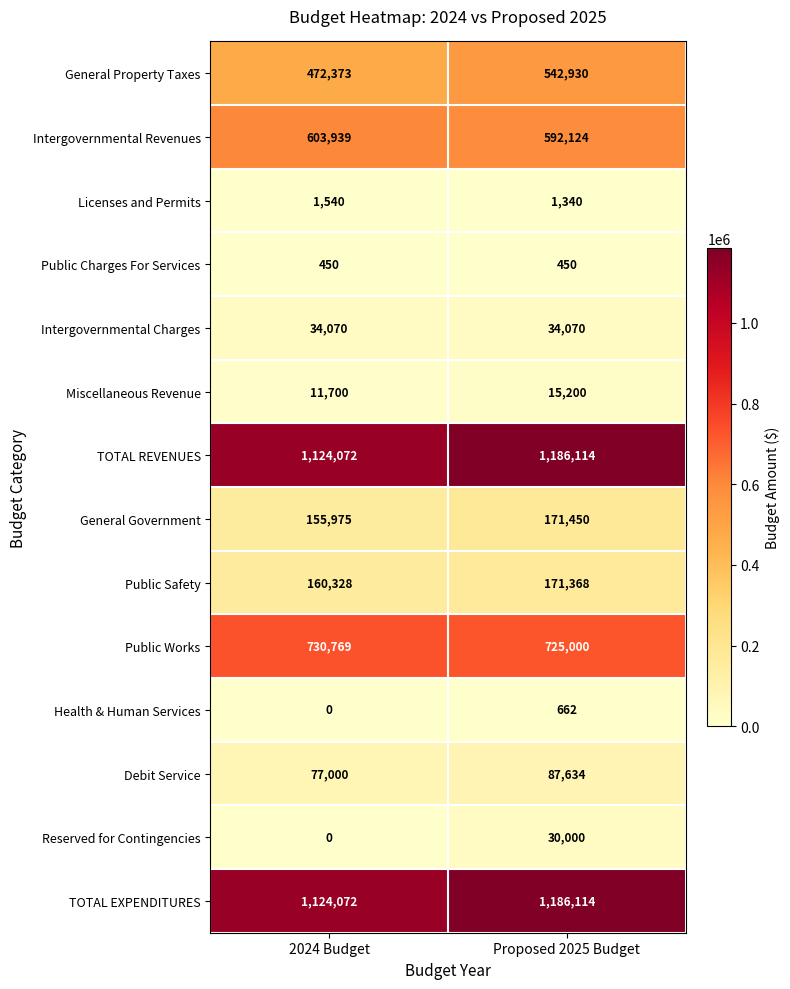

Rank the categories by General Government value from lowest to highest.

2024 Budget, Proposed 2025 Budget